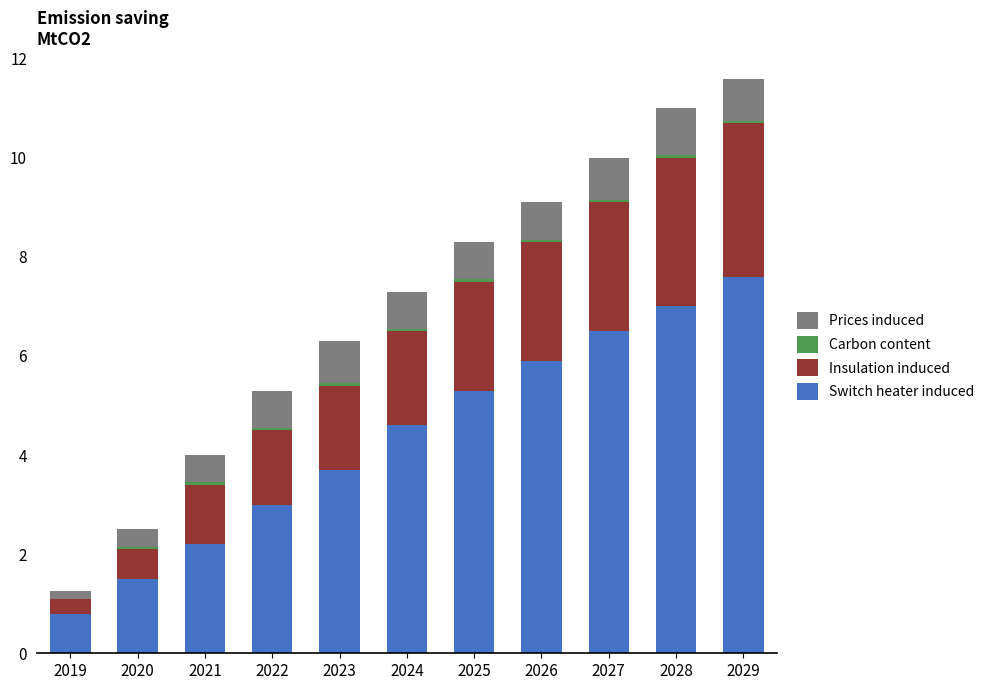

How many data points does each series have?

11